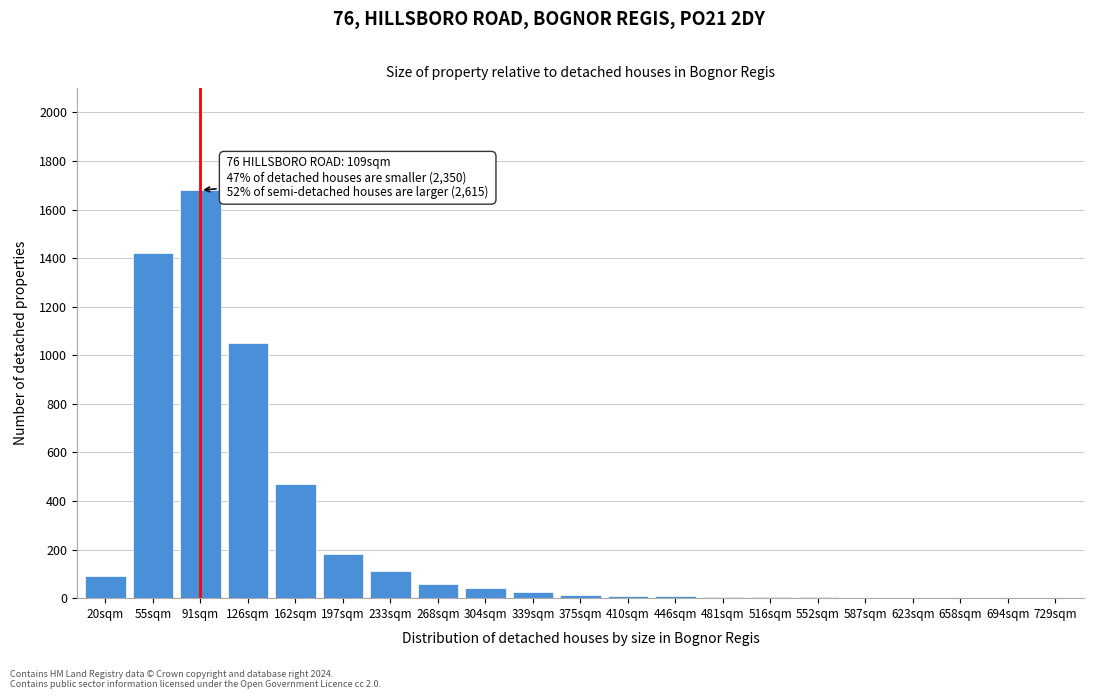

What is the sum of all values?

5178